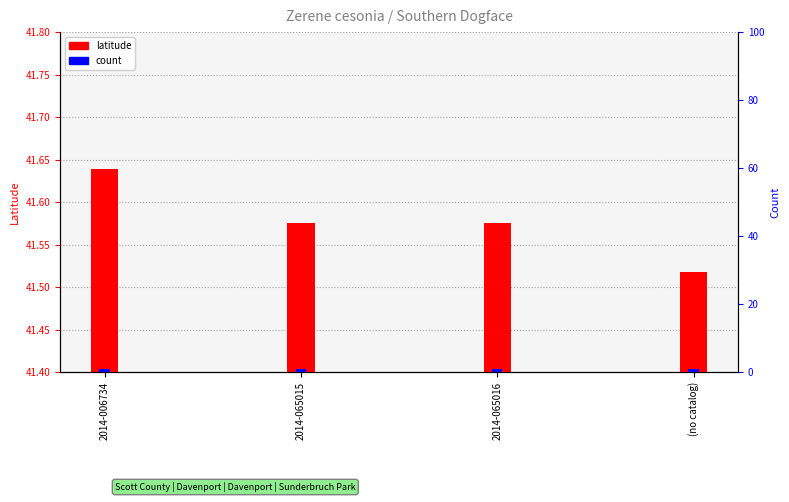

How many bars are there in total?

8